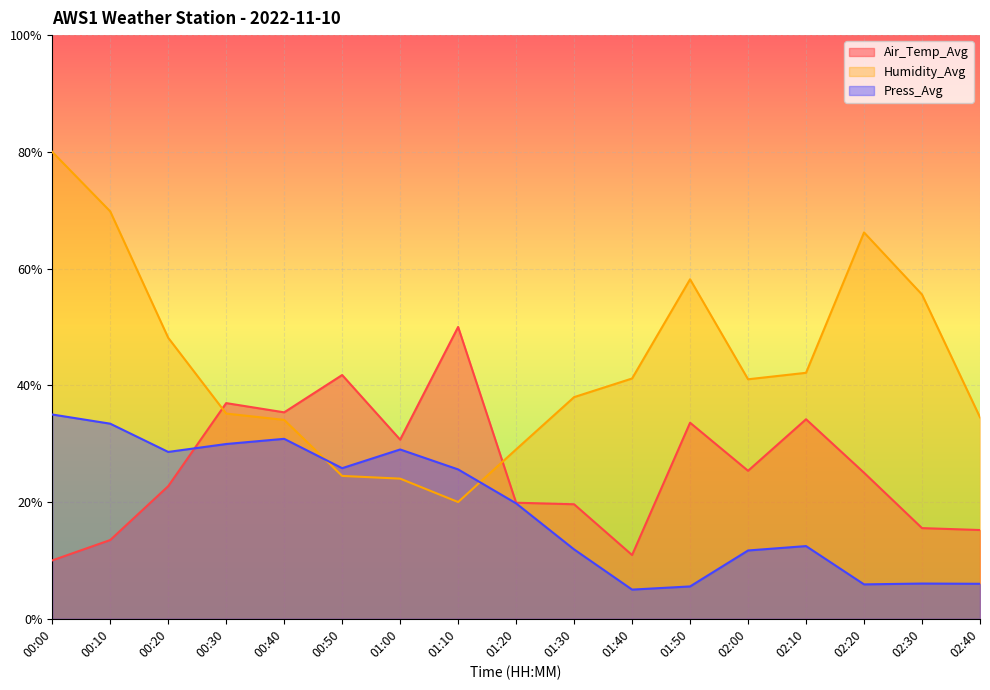

What is the average value of the Press_Avg series?

19.0